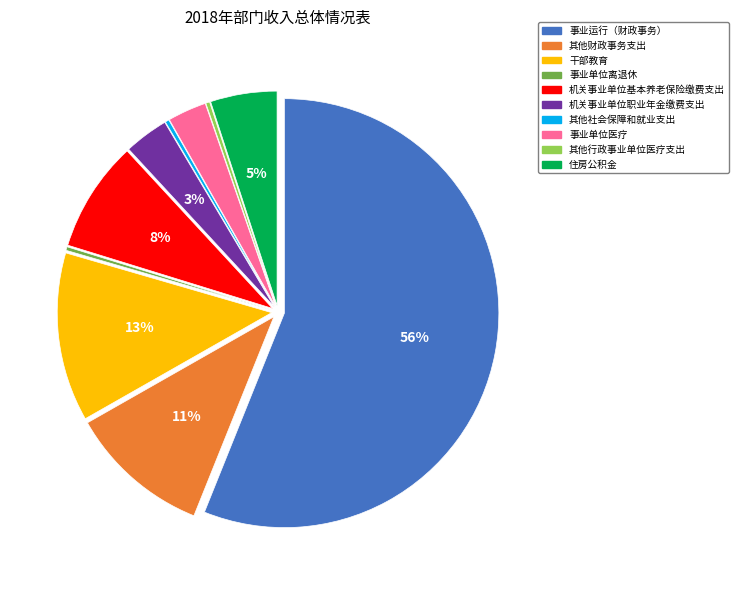

Is the sum of 事业单位医疗 and 其他社会保障和就业支出 greater than half?

No